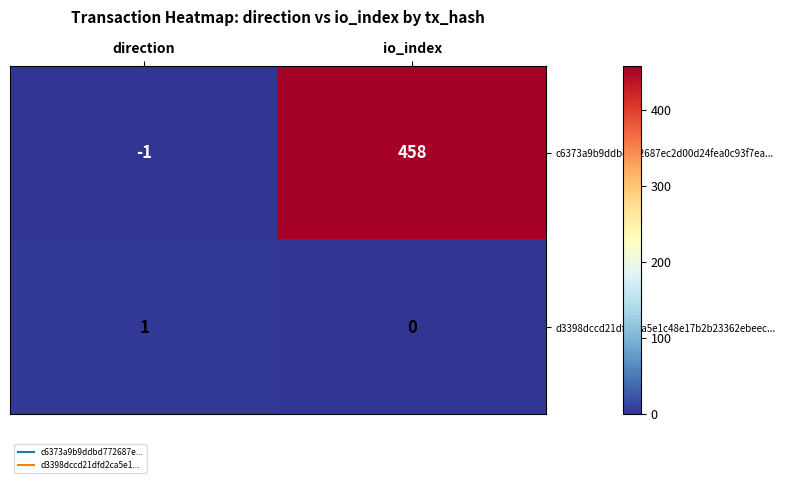

List the series in order of their overall mean, highest first.

c6373a9b9ddbd772687ec2d00d24fea0c93f7ea..., d3398dccd21dfd2ca5e1c48e17b2b23362ebeec...